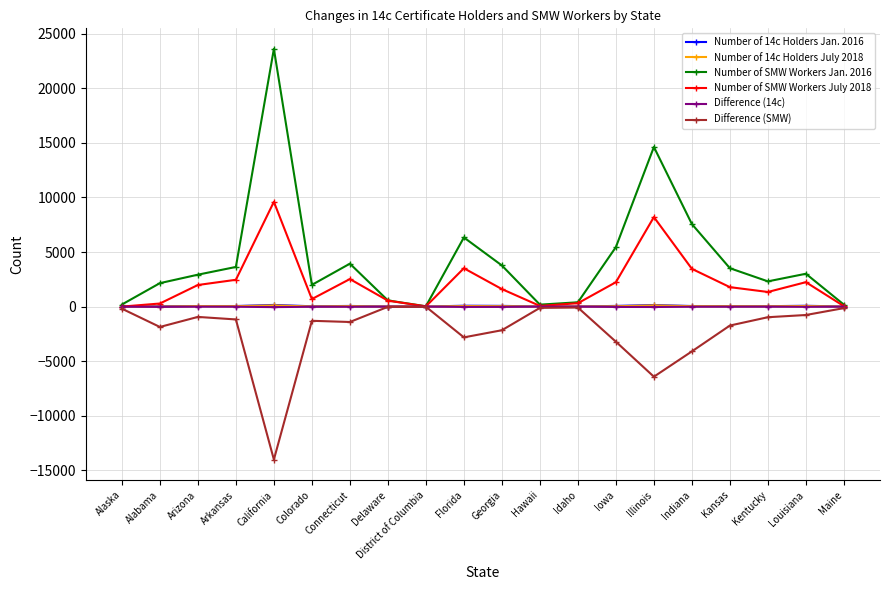

True or false: Number of SMW Workers Jan. 2016 has more than 1 interior local peaks.

True